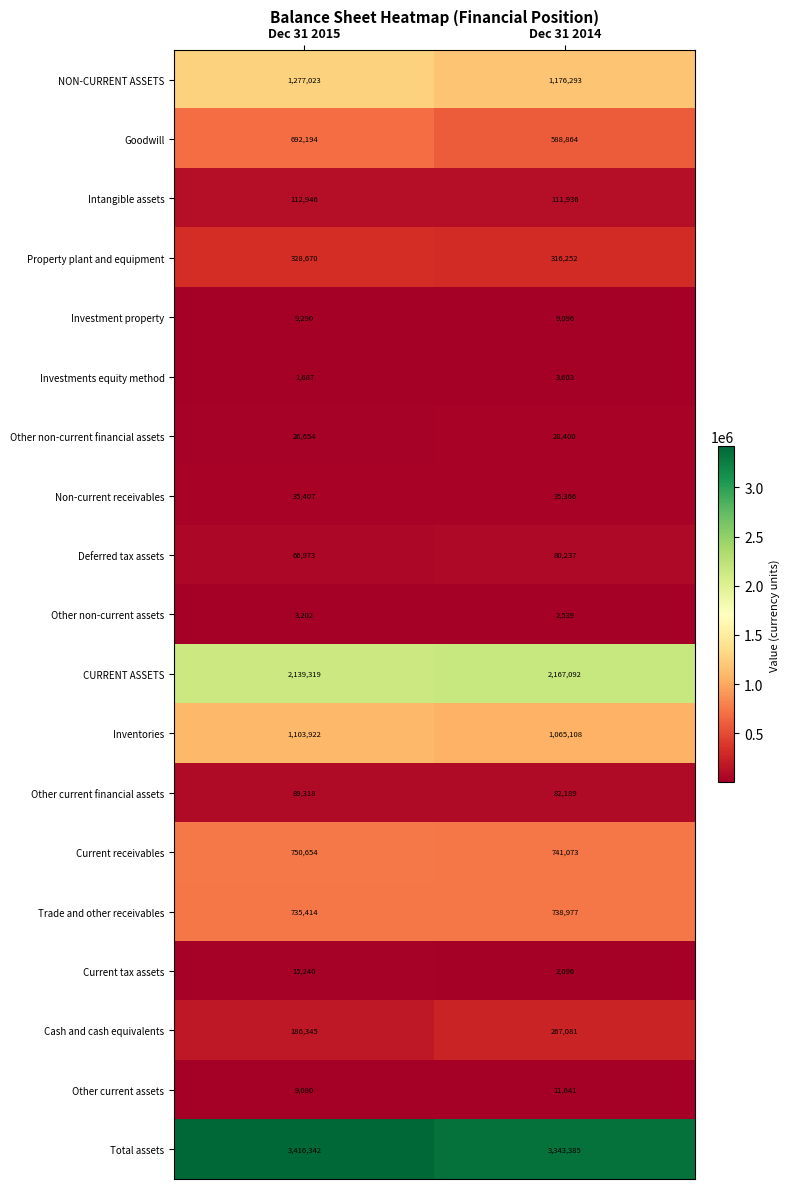

What is the difference between the maximum and minimum values in the Investment property series?

194